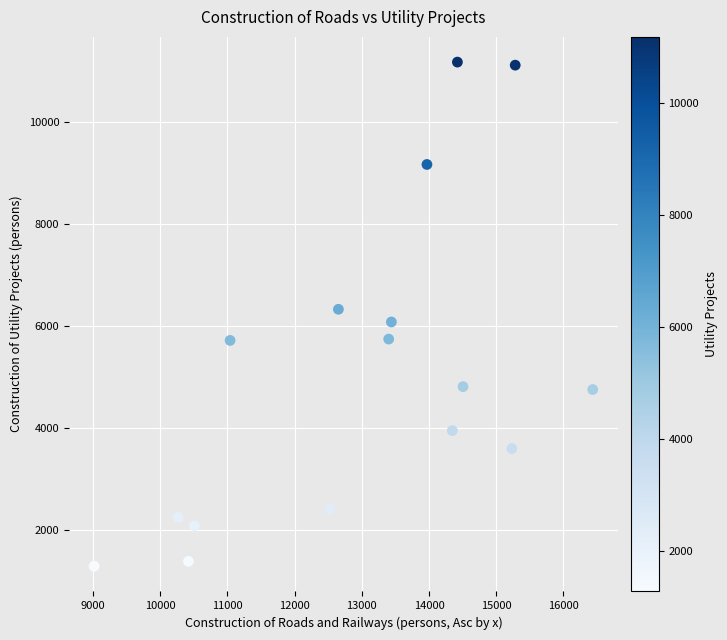

What is the range of X values (max minus min)?

7417